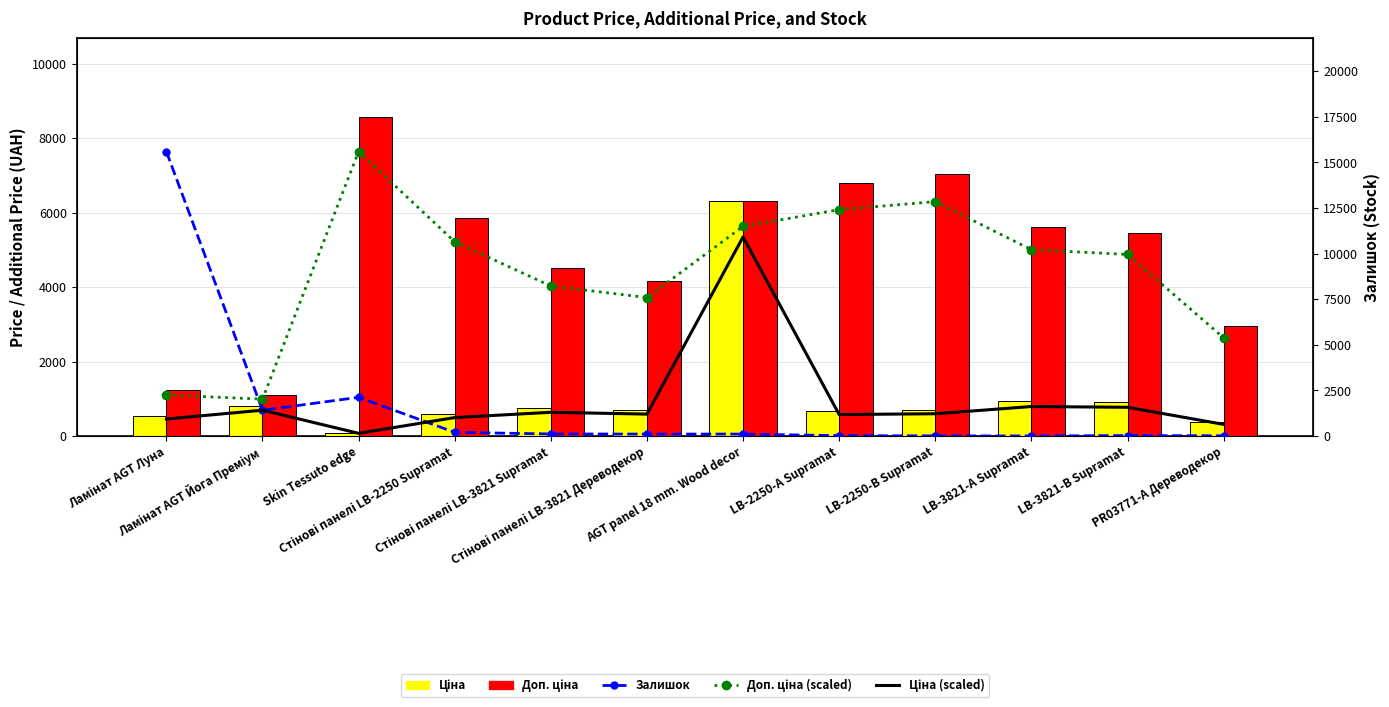

Between Ламінат AGT Луна and Стінові панелі LB-3821 Supramat, which series saw the biggest shift?

Залишок